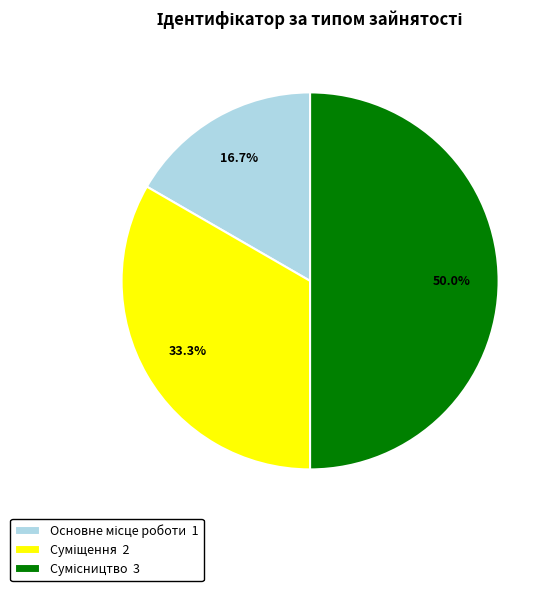

Which category has the smallest portion of the pie?

Основне місце роботи